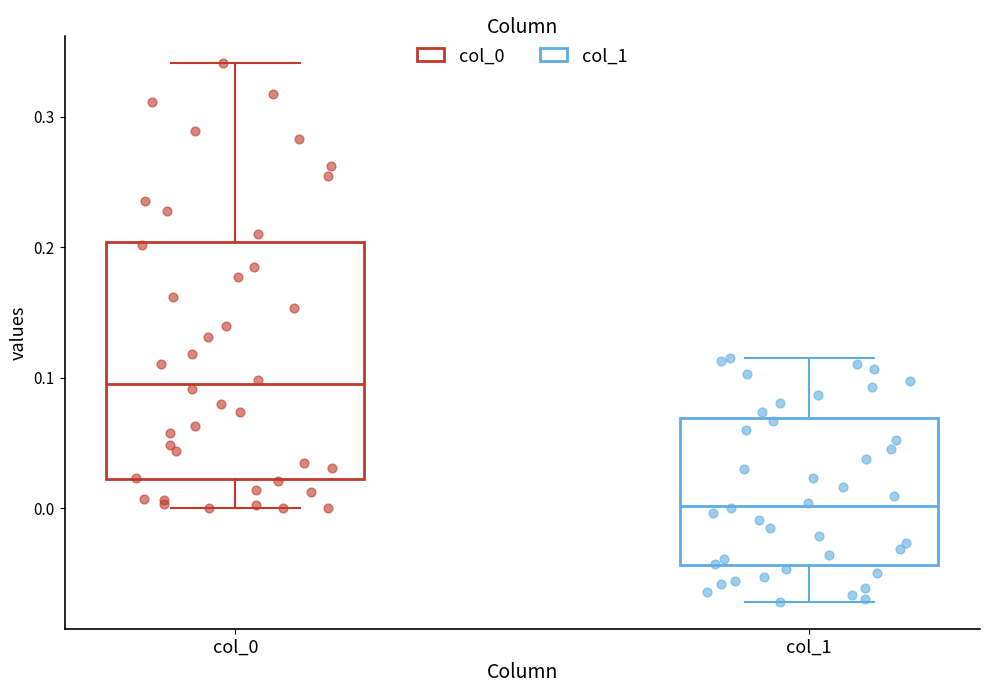

Comparing the boxes themselves (not the whiskers), which one is the tallest?

col_0